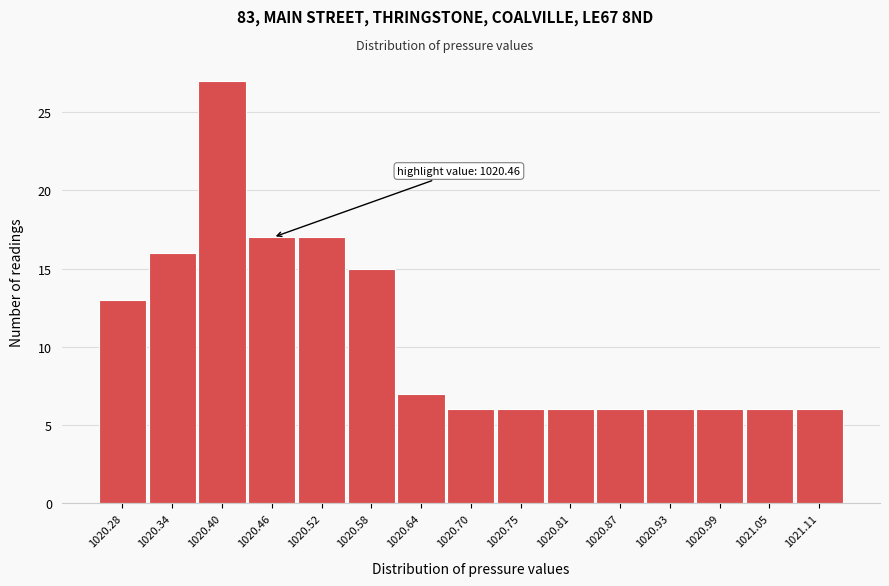

Reading left to right, list all the values displayed in this chart.

13	16	27	17	17	15	7	6	6	6	6	6	6	6	6